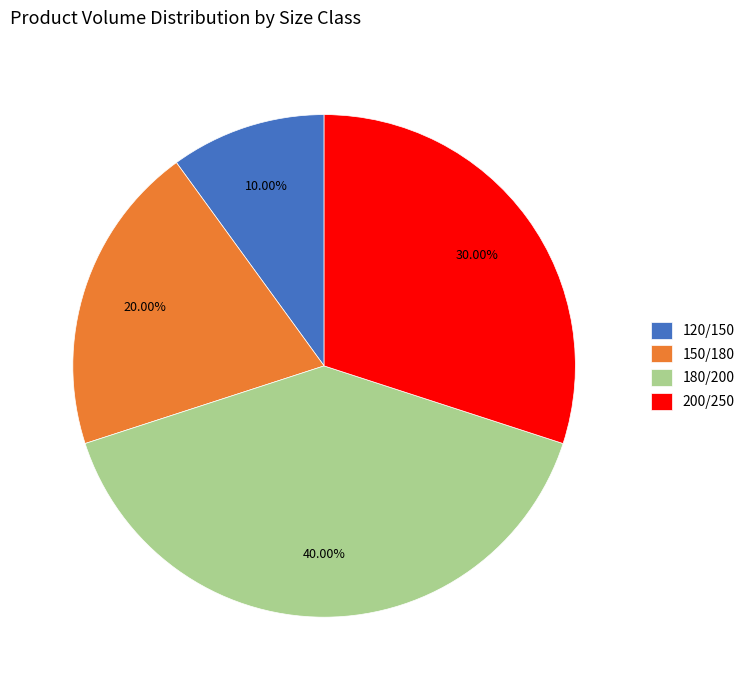

Is 150/180 the majority of the pie?

No